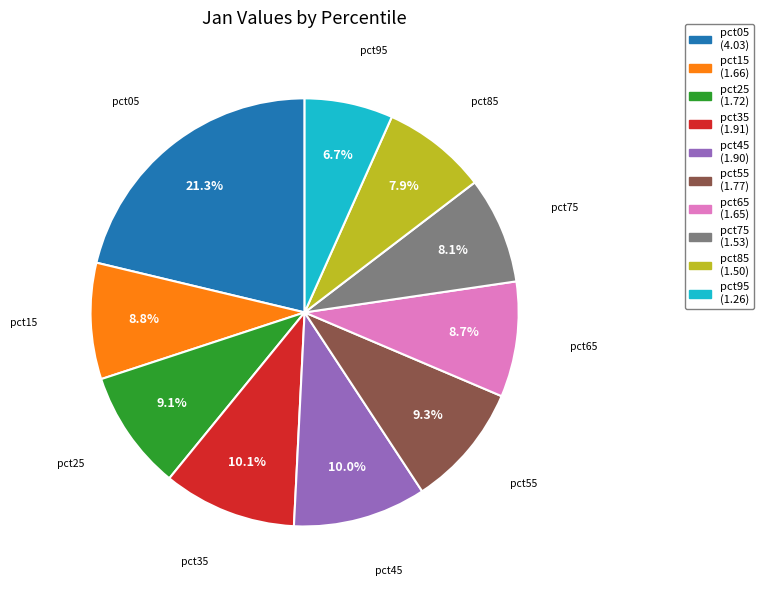

True or false: pct05 accounts for 35% of the total.

False